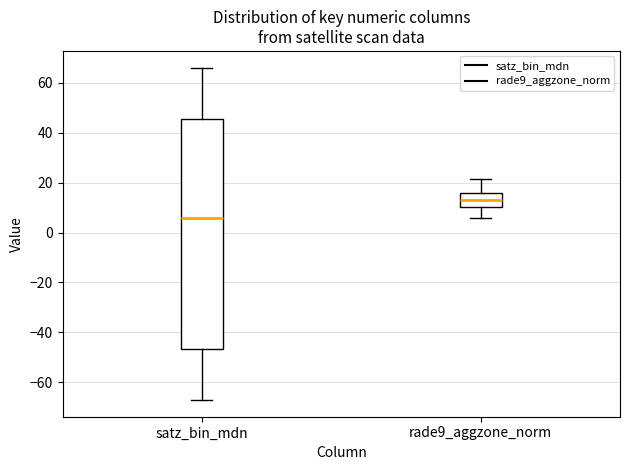

Which box's median line is the lowest?

satz_bin_mdn